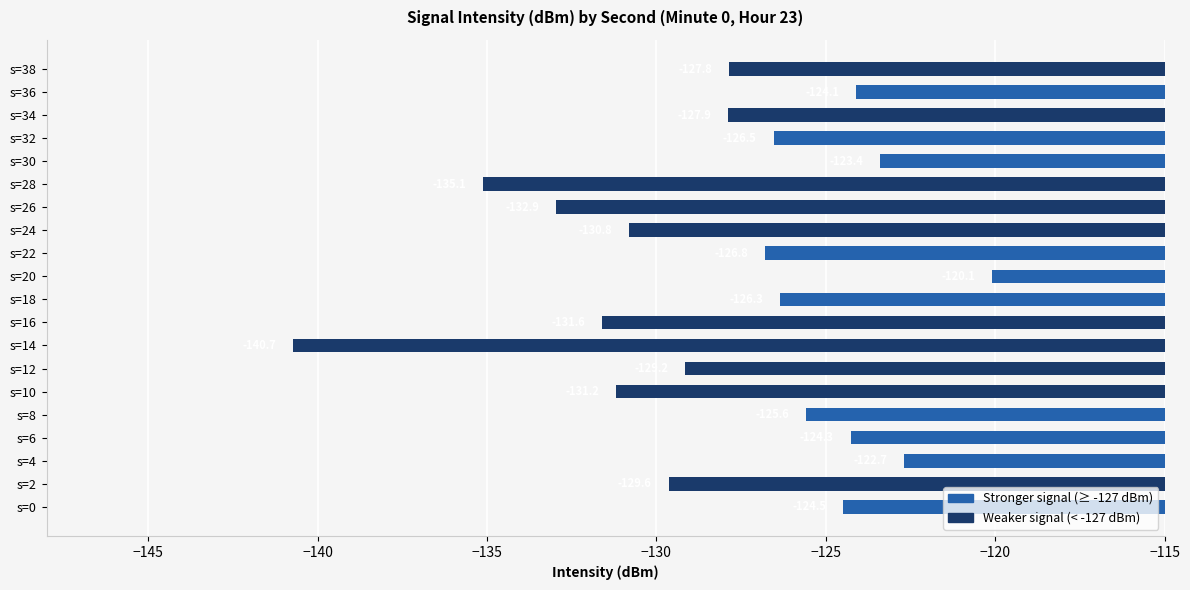

Is it true that the value at s=14 is -140.7?

True